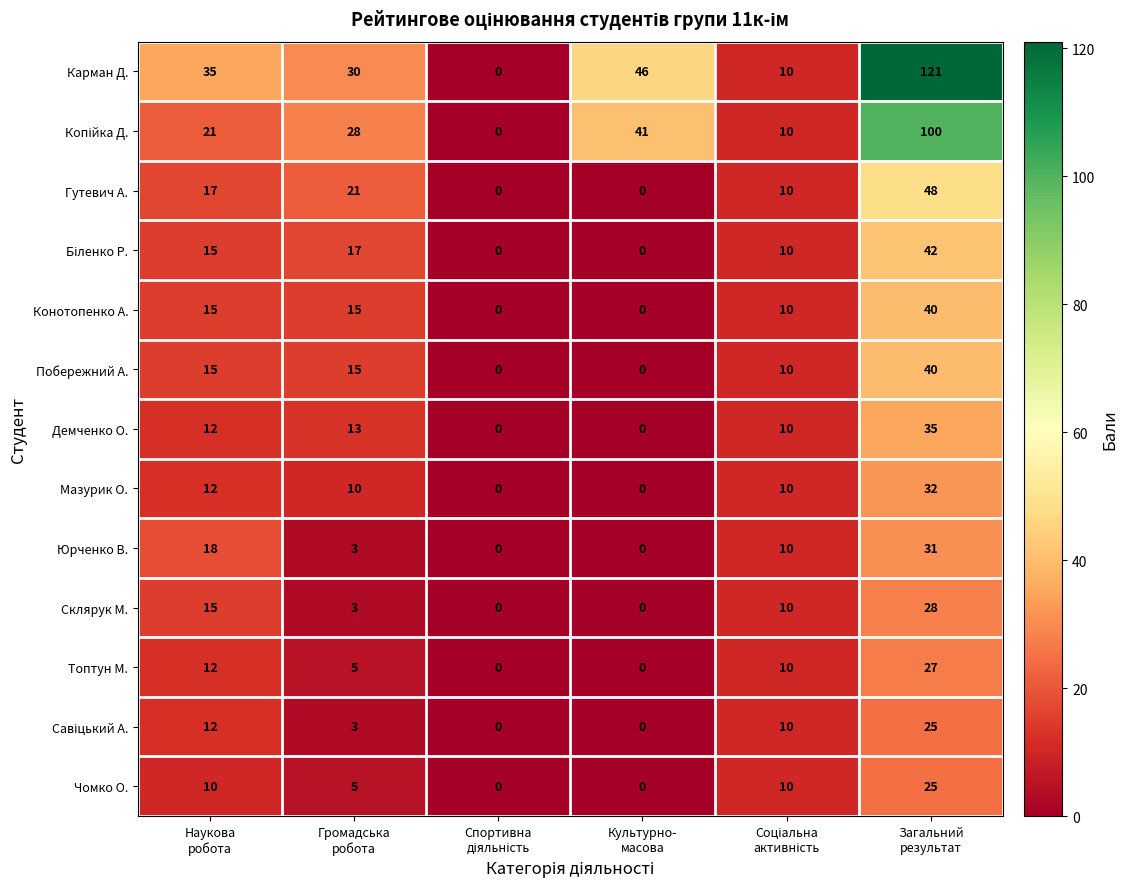

Between Наукова
робота and Громадська
робота, which series saw the biggest shift?

Юрченко В.